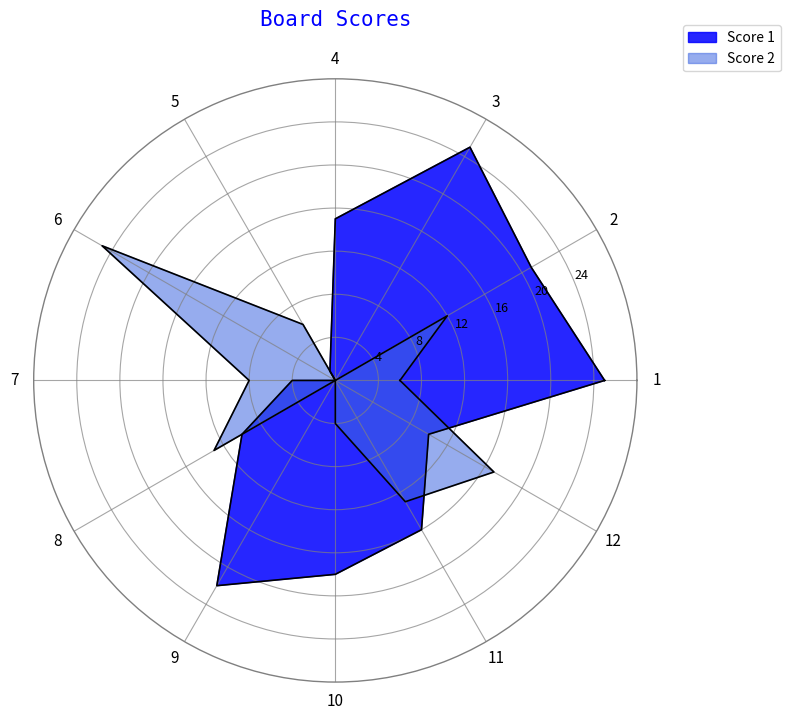

At which category does the chart reach its peak across all series?

1